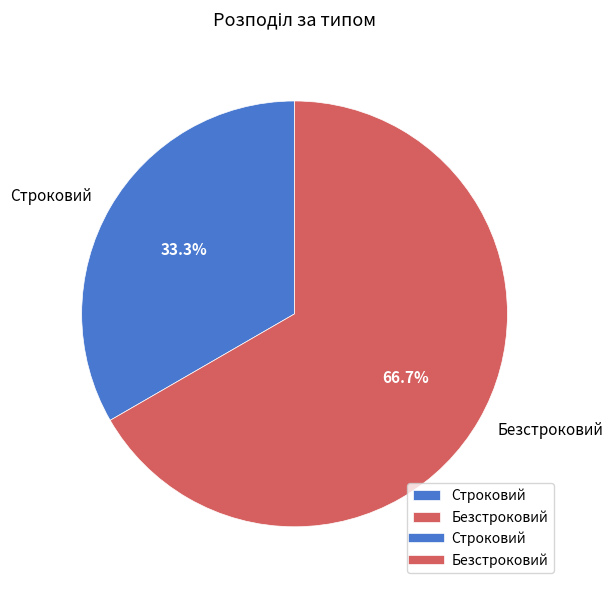

What is the majority slice?

Безстроковий